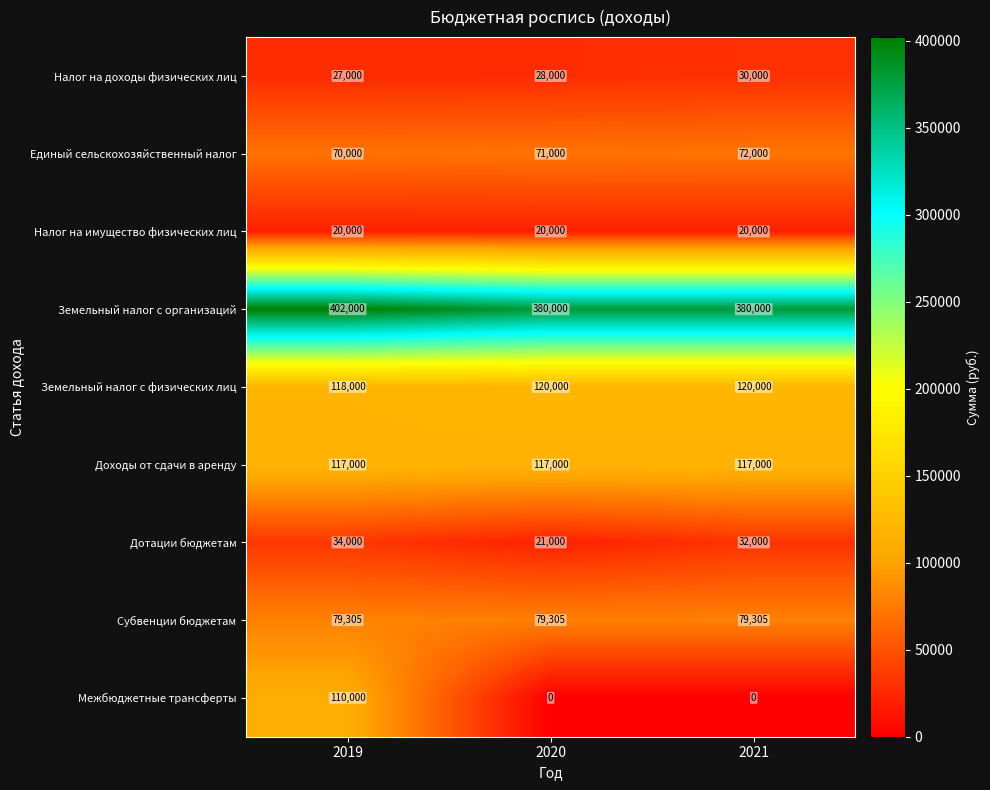

Is it true that Доходы от сдачи в аренду equals 42712 at 2019?

False